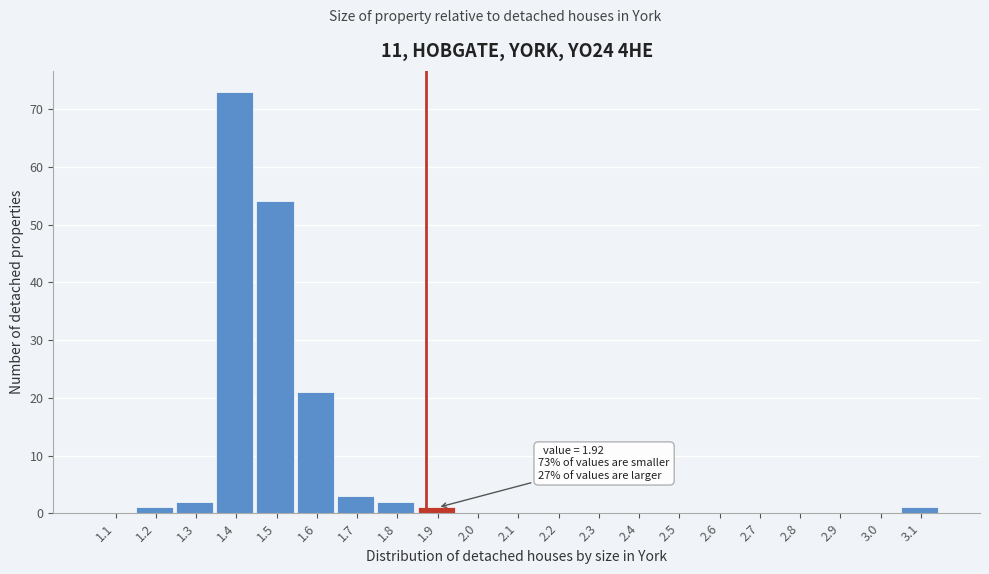

Reading right to left, transcribe all the data shown in this chart.

3.1=1	3.0=0	2.9=0	2.8=0	2.7=0	2.6=0	2.5=0	2.4=0	2.3=0	2.2=0	2.1=0	2.0=0	1.9=1	1.8=2	1.7=3	1.6=21	1.5=54	1.4=73	1.3=2	1.2=1	1.1=0